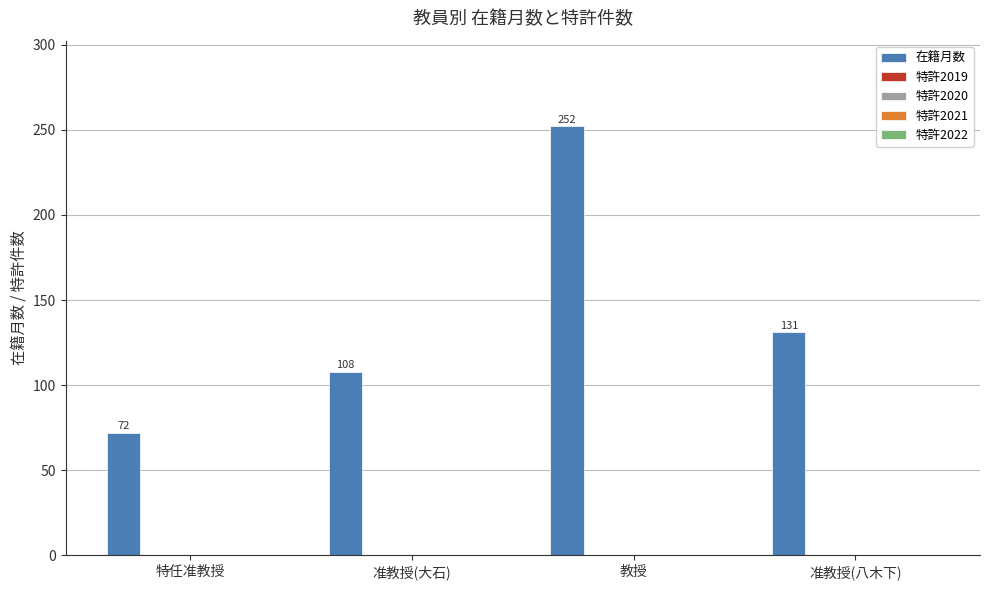

Reading right to left, list all the values displayed in this chart.

131	252	108	72